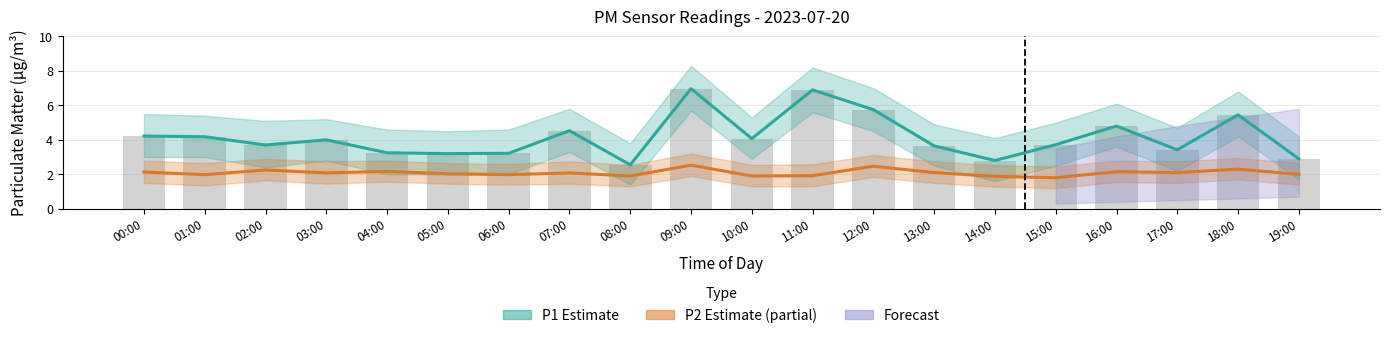

At which label is P1 closest to 4?

03:00